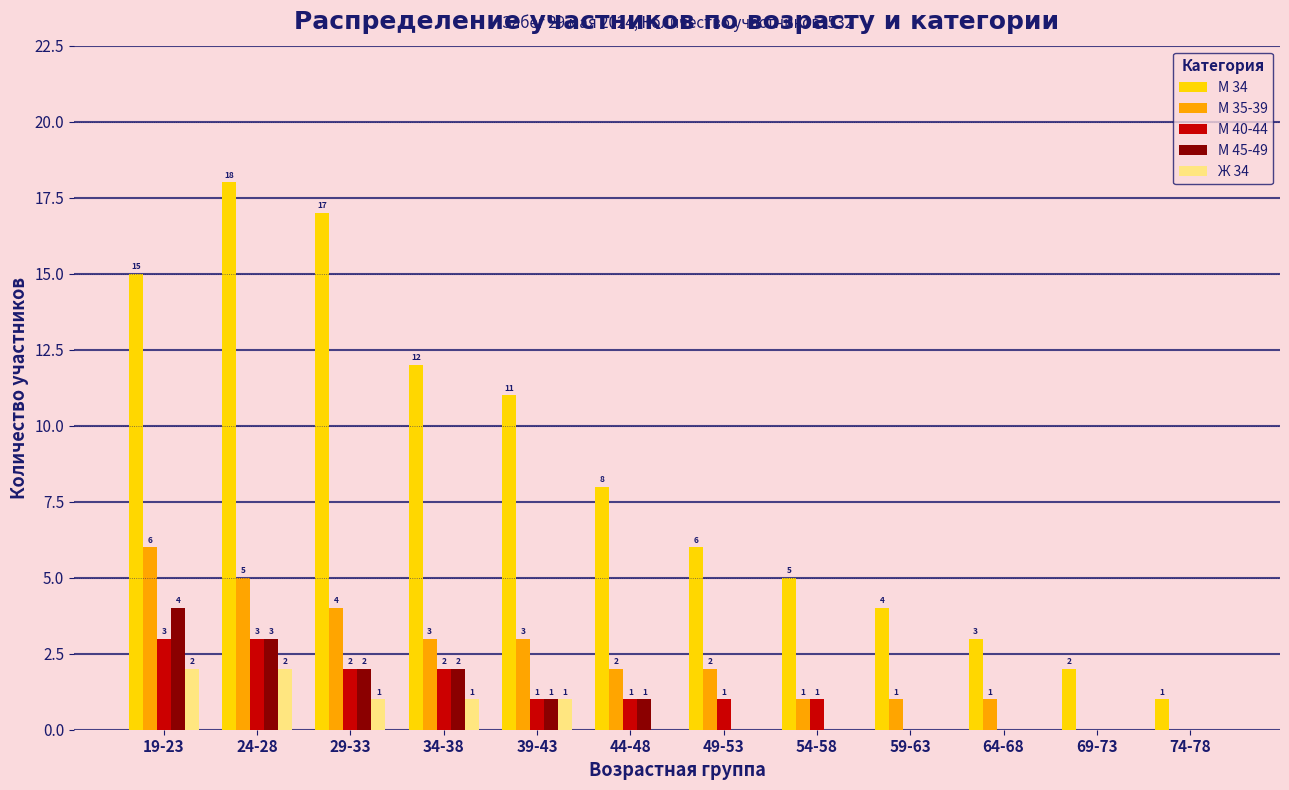

Read the М 34 value at 49-53, to the nearest 10.

10